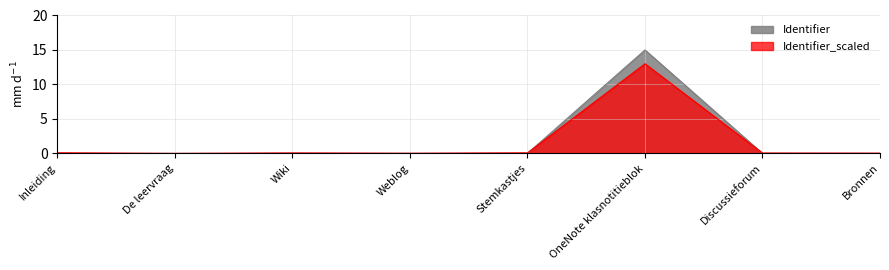

Reading left to right, transcribe all the data shown in this chart.

Identifier: 0.0	0.0	0.0	0.0	0.0	15.0	0.0	0.0
Identifier_scaled: 0.1	0.0	0.1	0.0	0.1	13.0	0.1	0.0